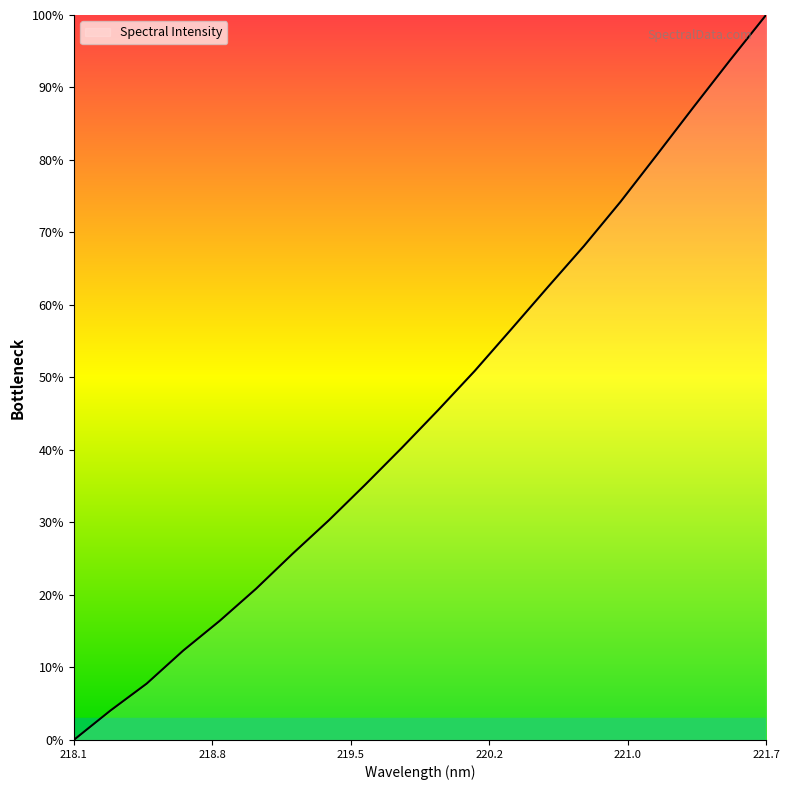

Reading right to left, transcribe all the data shown in this chart.

100.0	93.7	87.2	80.7	74.2	68.1	62.4	56.6	50.9	45.5	40.3	35.2	30.3	25.7	20.9	16.4	12.3	7.8	4.0	0.0